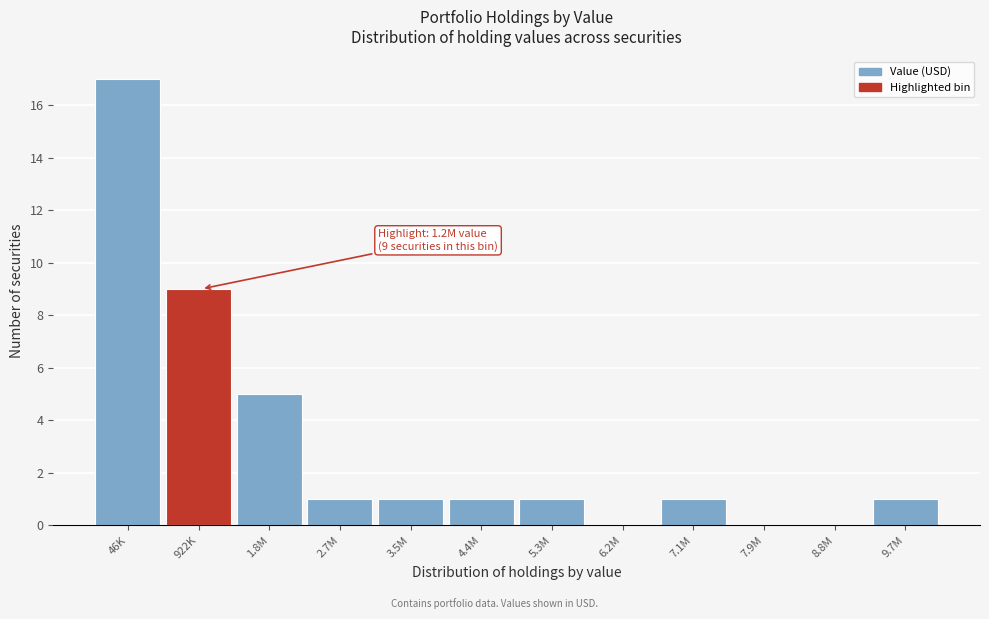

Reading left to right, list all the values displayed in this chart.

46K=17	922K=9	1.8M=5	2.7M=1	3.5M=1	4.4M=1	5.3M=1	6.2M=0	7.1M=1	7.9M=0	8.8M=0	9.7M=1